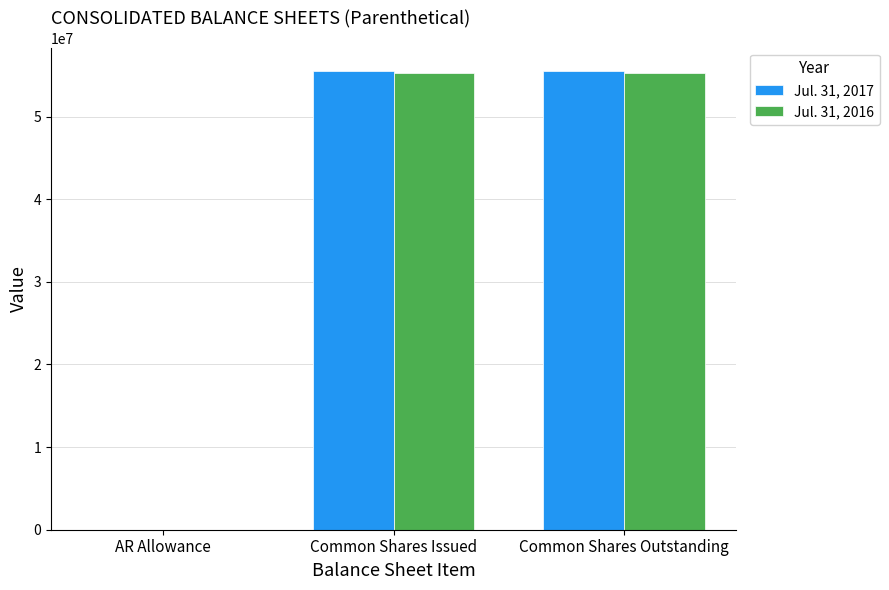

What is the total value across all series at AR Allowance?

1105